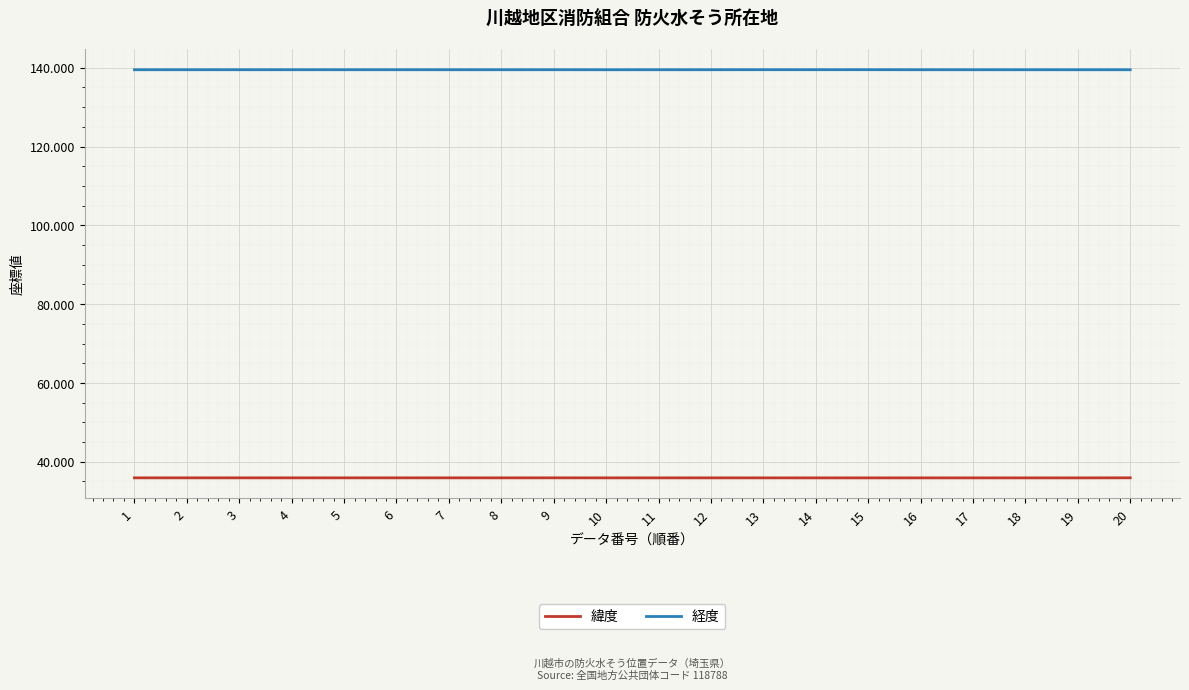

What is the sum of the 経度 values at 18 and 2?

279.0